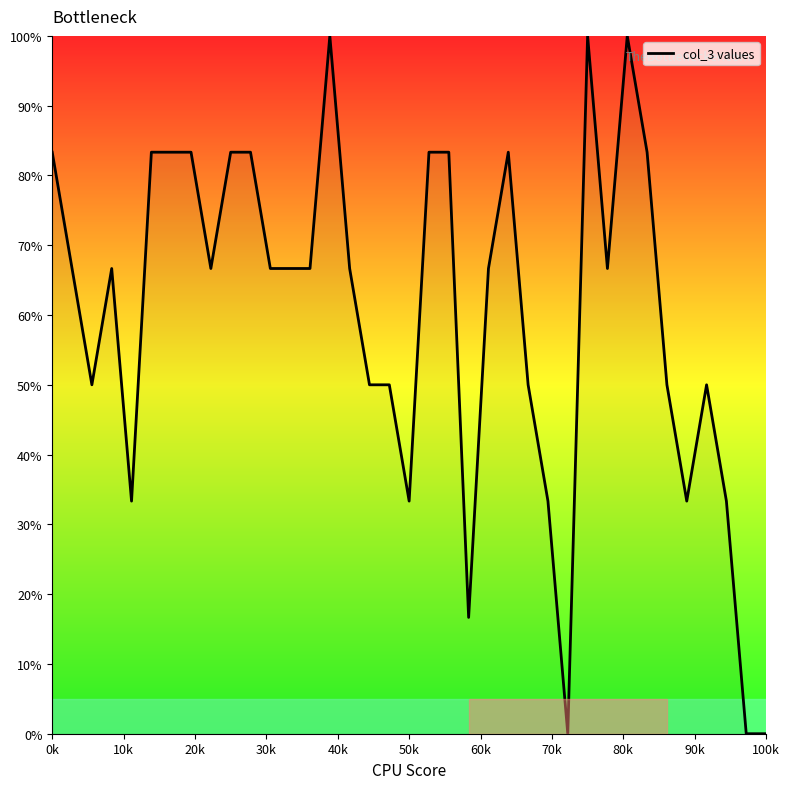

Is this an area chart (filled region under the line)?

No